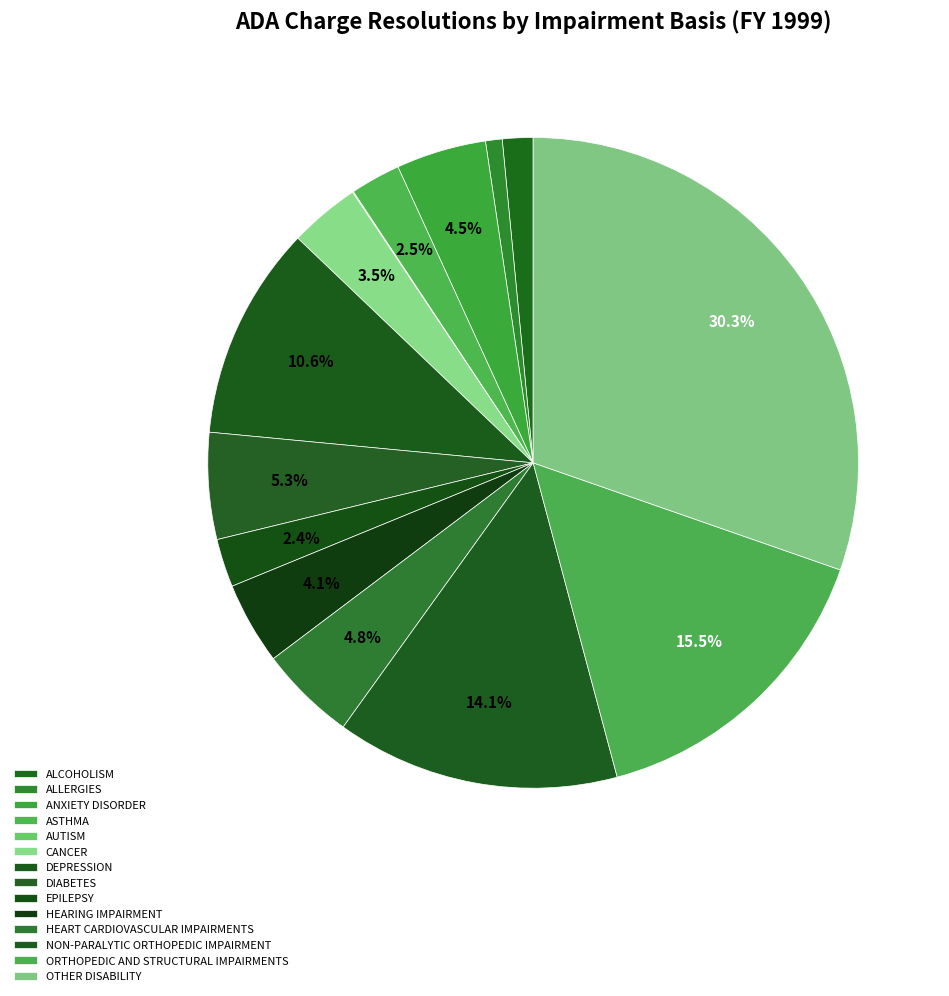

Combined, what portion of the pie is ALLERGIES and CANCER?

4.3%